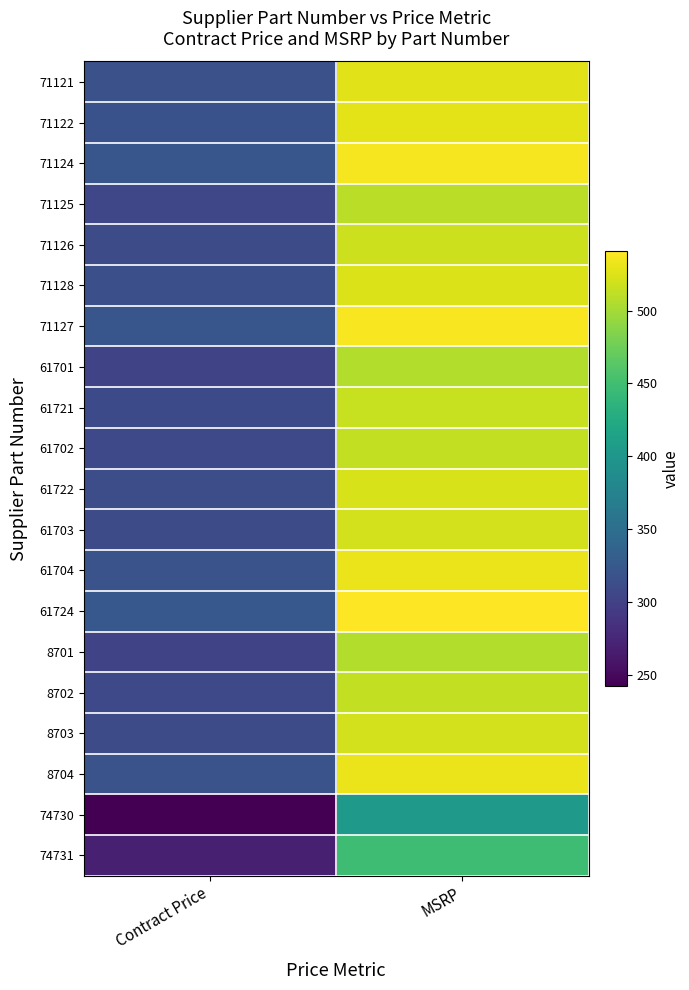

What is the total value across all series at Contract Price?

6152.4